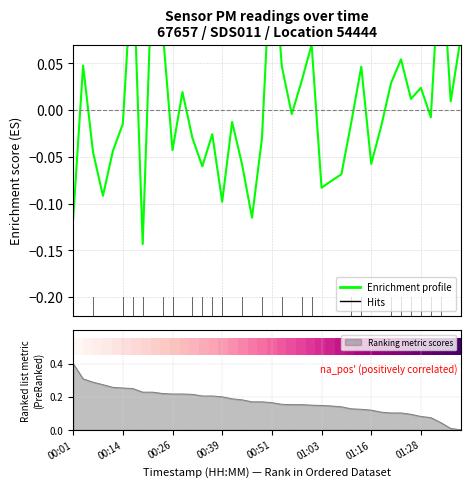

At which label is Enrichment profile closest to 0?

22